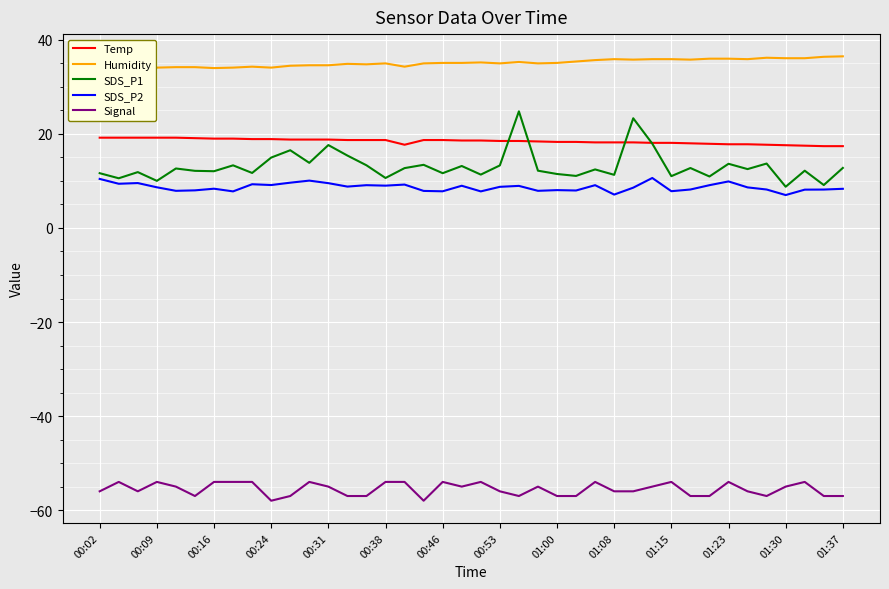

How many lines are shown in the chart?

5